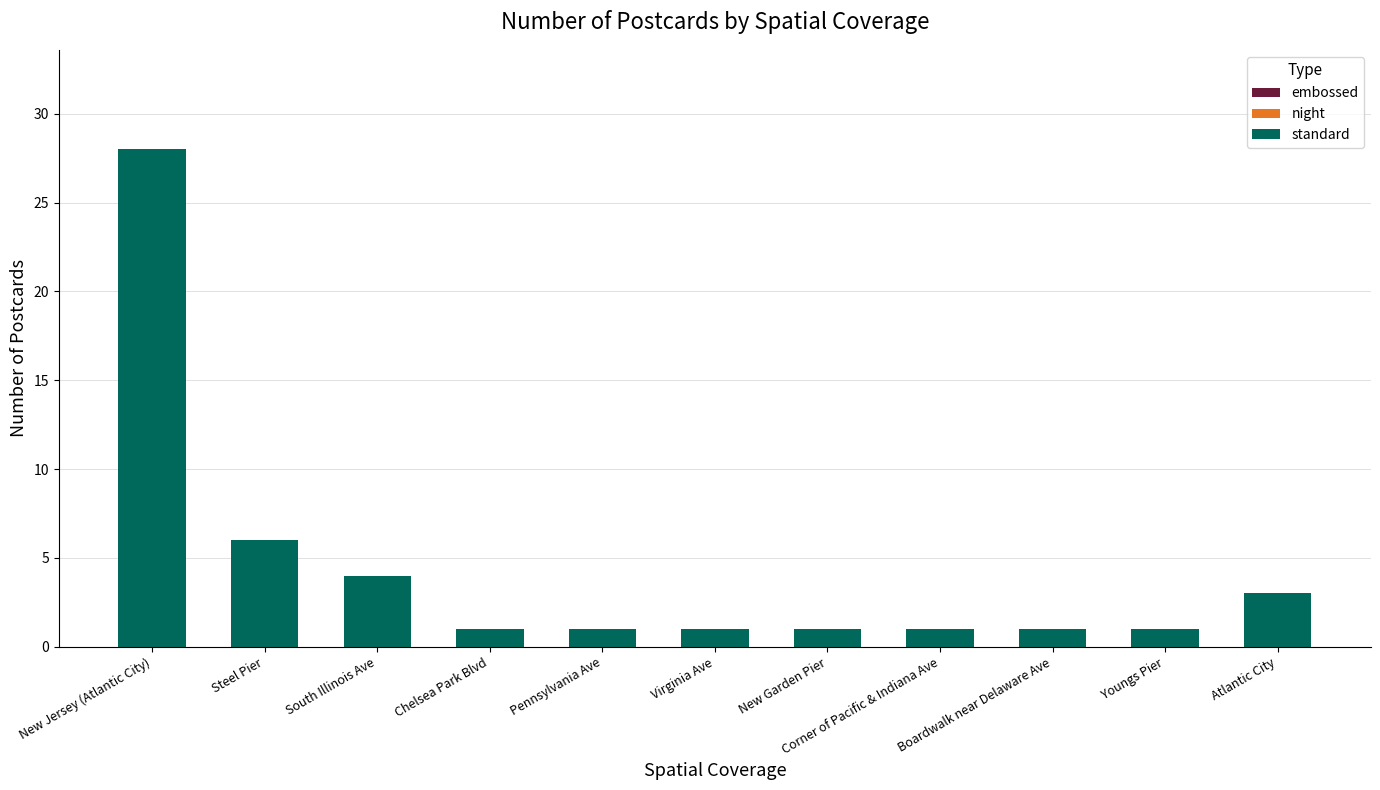

What is the label of the 8th bar from the right?

Chelsea Park Blvd